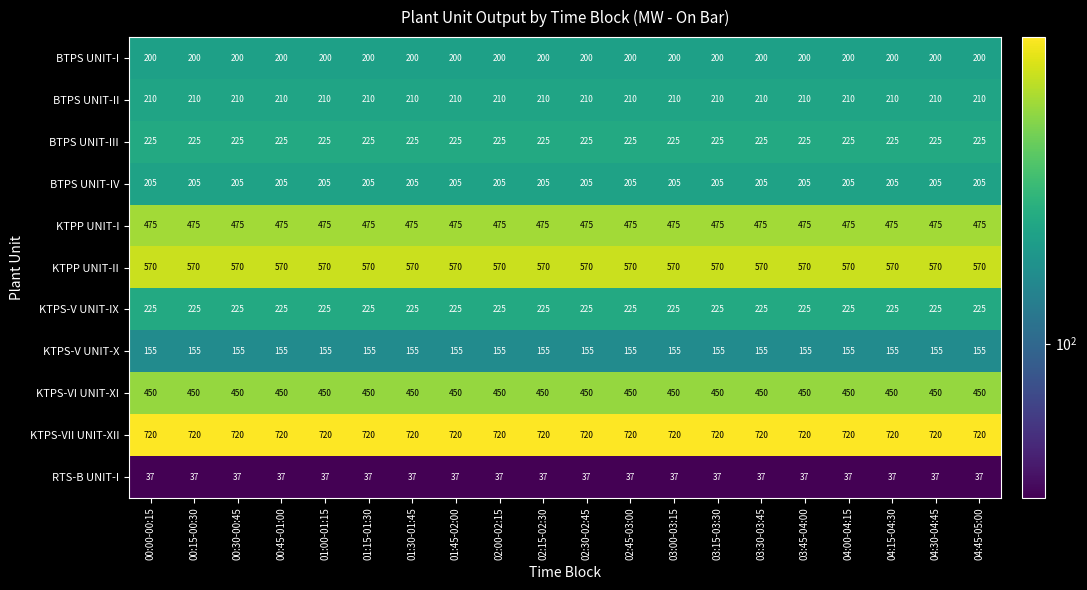

Is it true that RTS-B UNIT-I equals 59 at 01:15-01:30?

False